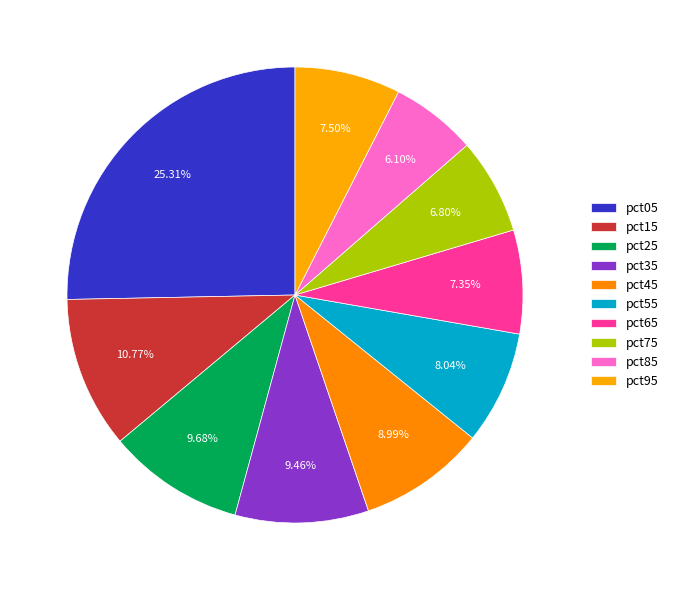

Rank the categories by value from highest to lowest.

pct05, pct15, pct25, pct35, pct45, pct55, pct95, pct65, pct75, pct85